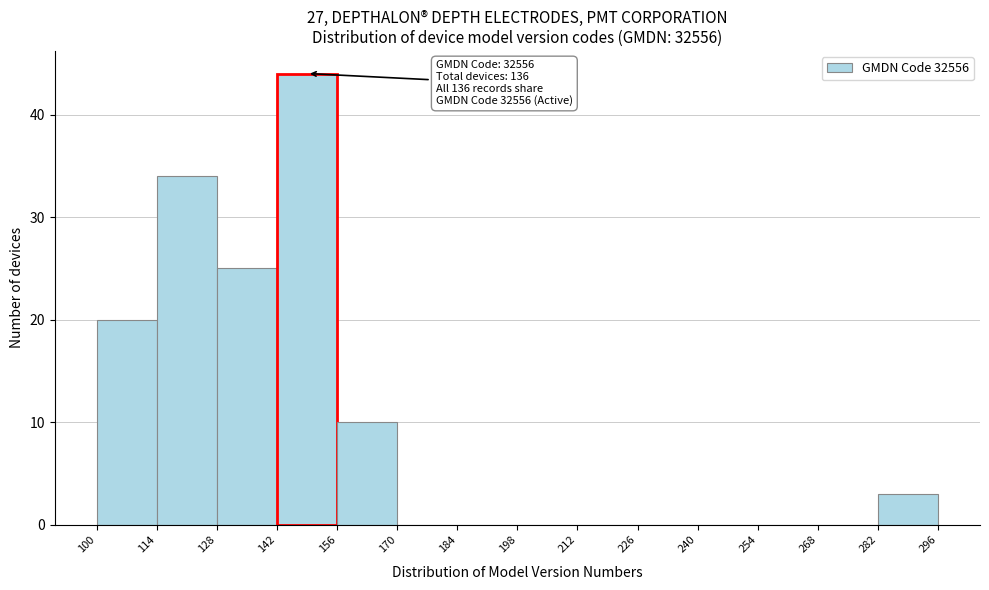

Which range on the x-axis has the tallest bar?

142 to 156